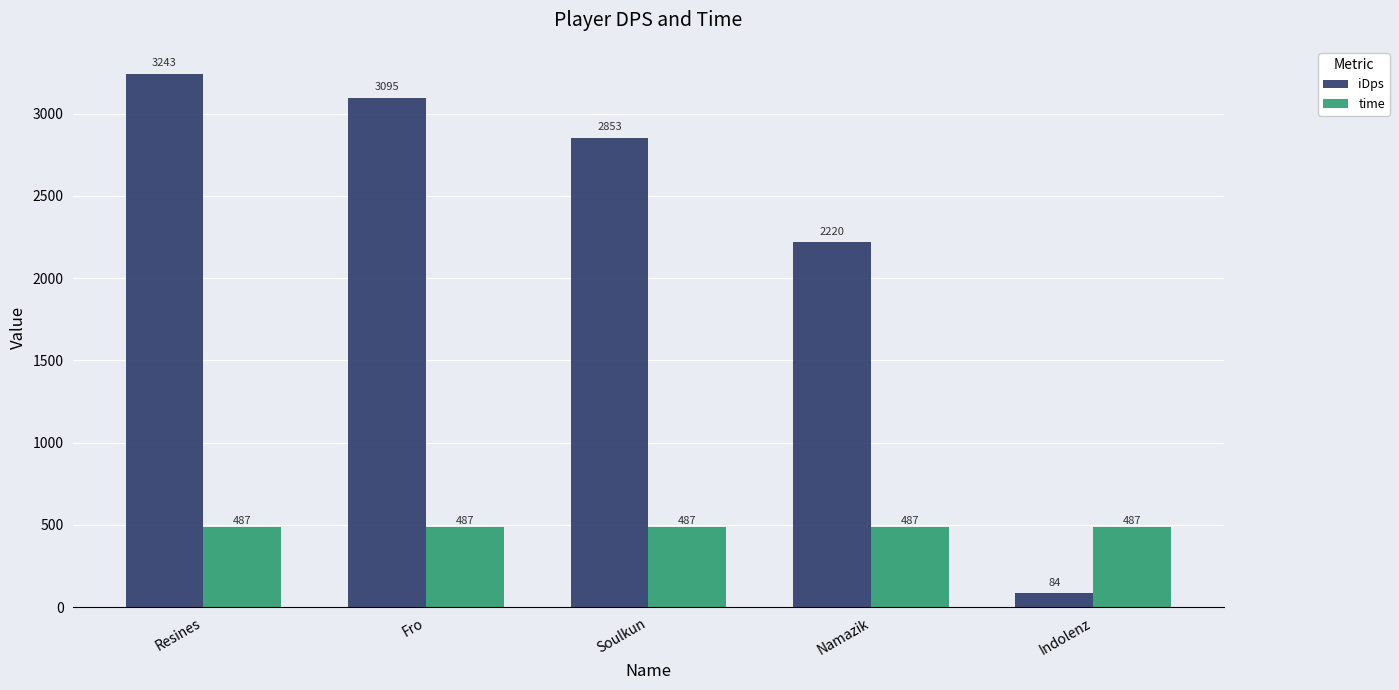

Which series has the largest total across all categories?

iDps